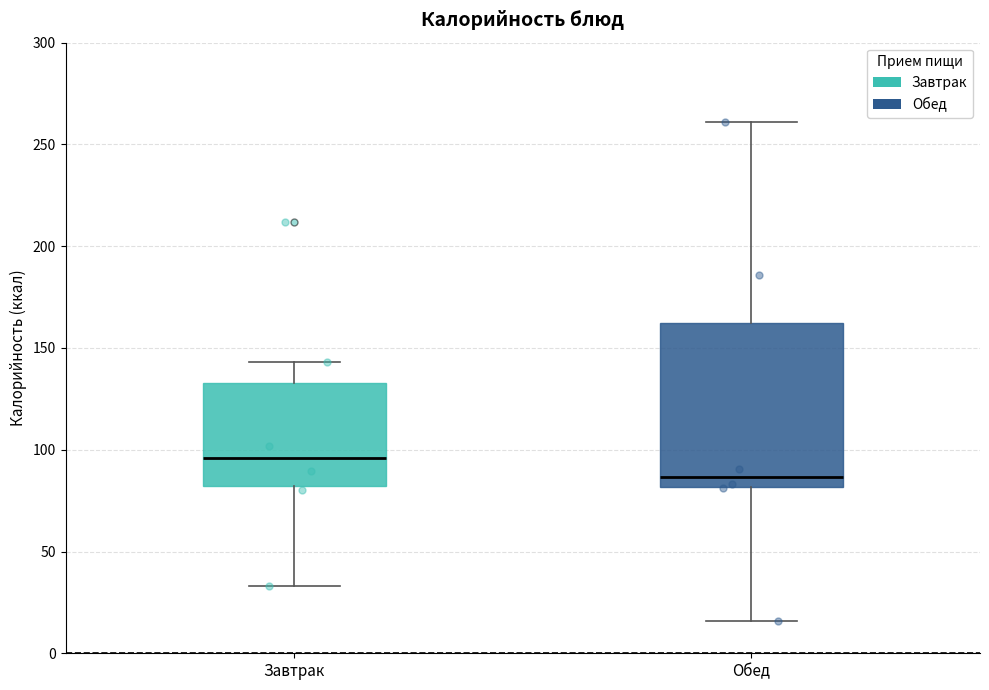

Comparing the boxes themselves (not the whiskers), which one is the tallest?

Обед